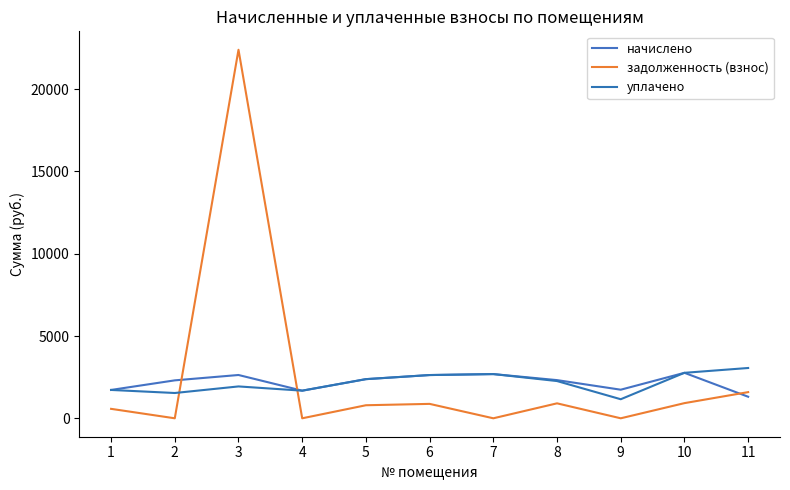

Is the value of уплачено at 9 greater than the value of задолженность (взнос) at 5?

Yes